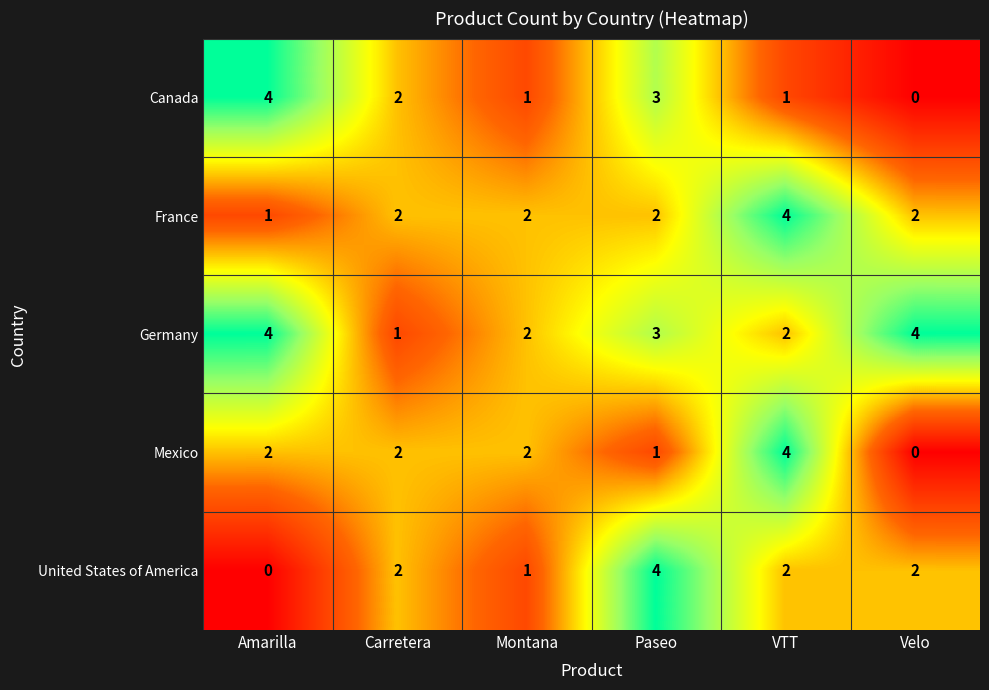

What is the difference between the maximum and minimum values in the Mexico series?

4